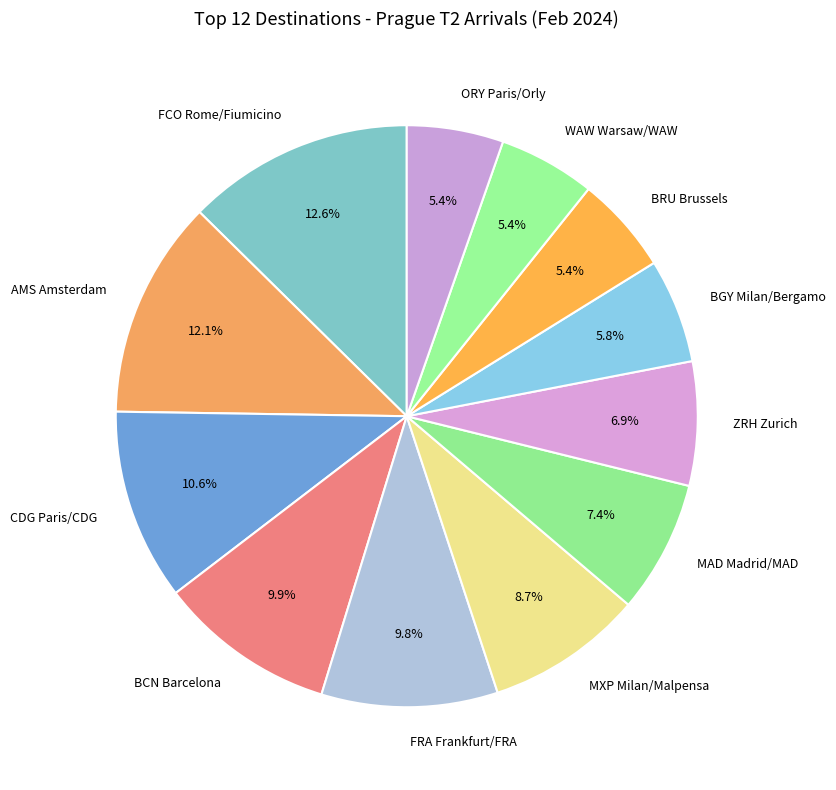

Does any single category account for the majority?

No